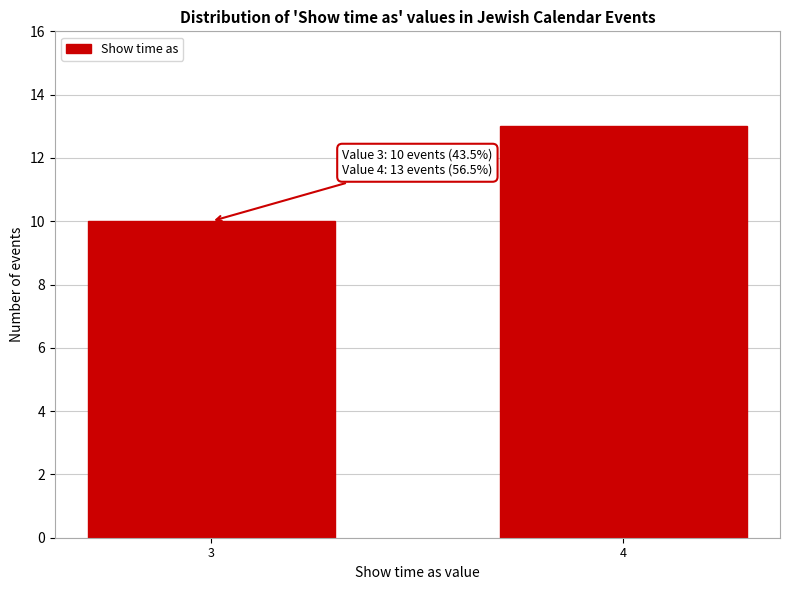

Reading right to left, extract all data points from this chart.

4=13	3=10